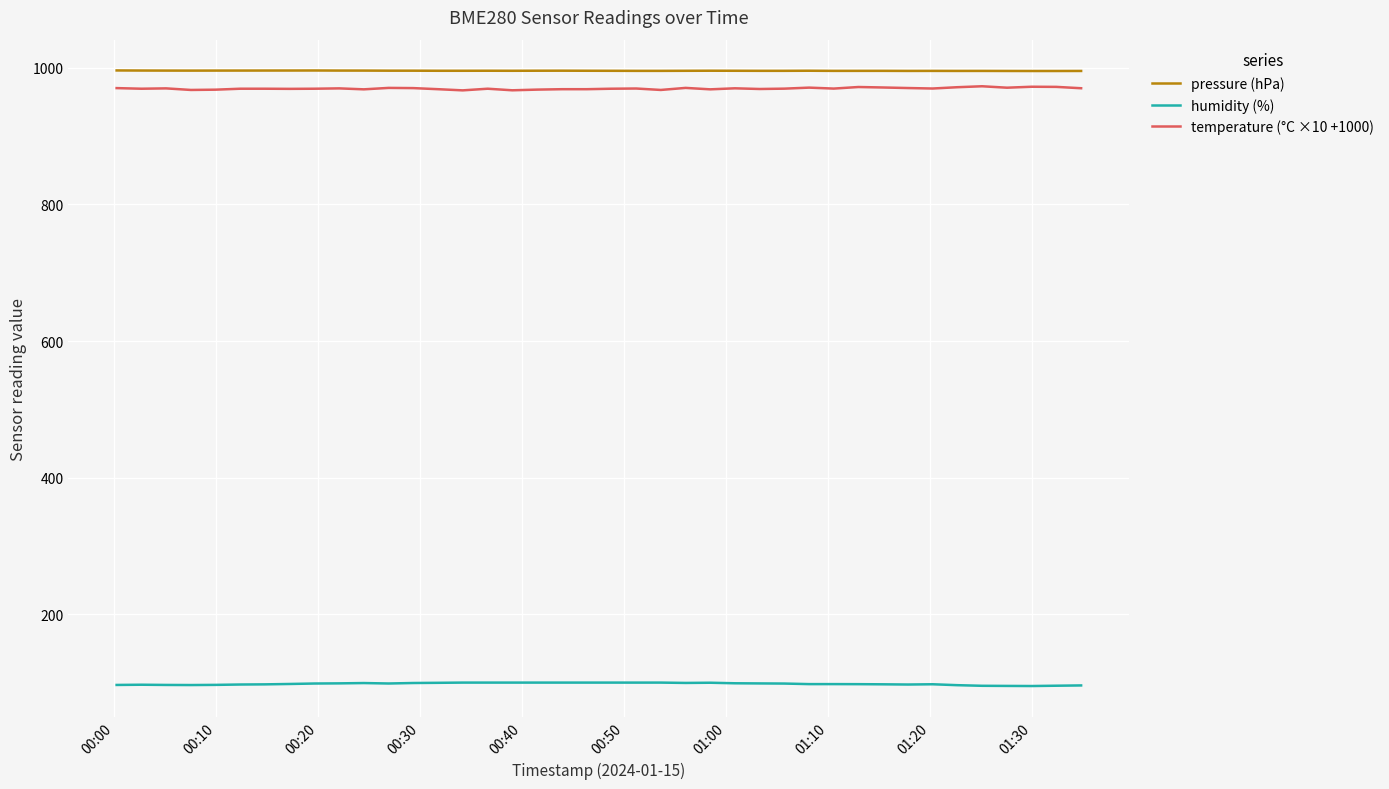

True or false: temperature (°C ×10 +1000) and humidity (%) intersect in this chart.

False